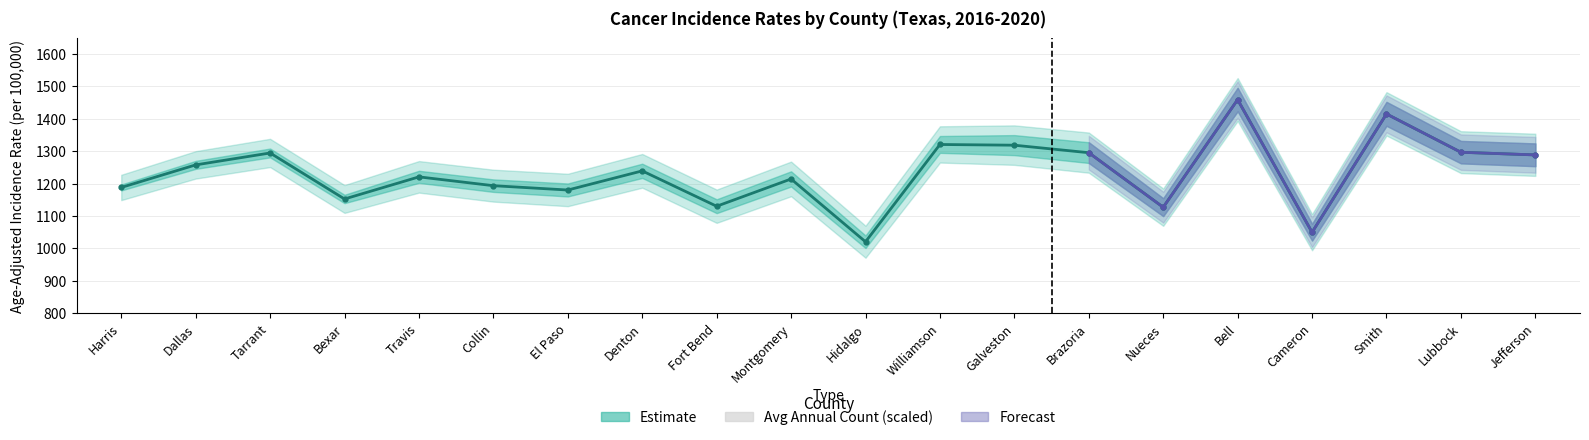

Where does the Avg_Annual_Count series first go above 93?

Harris